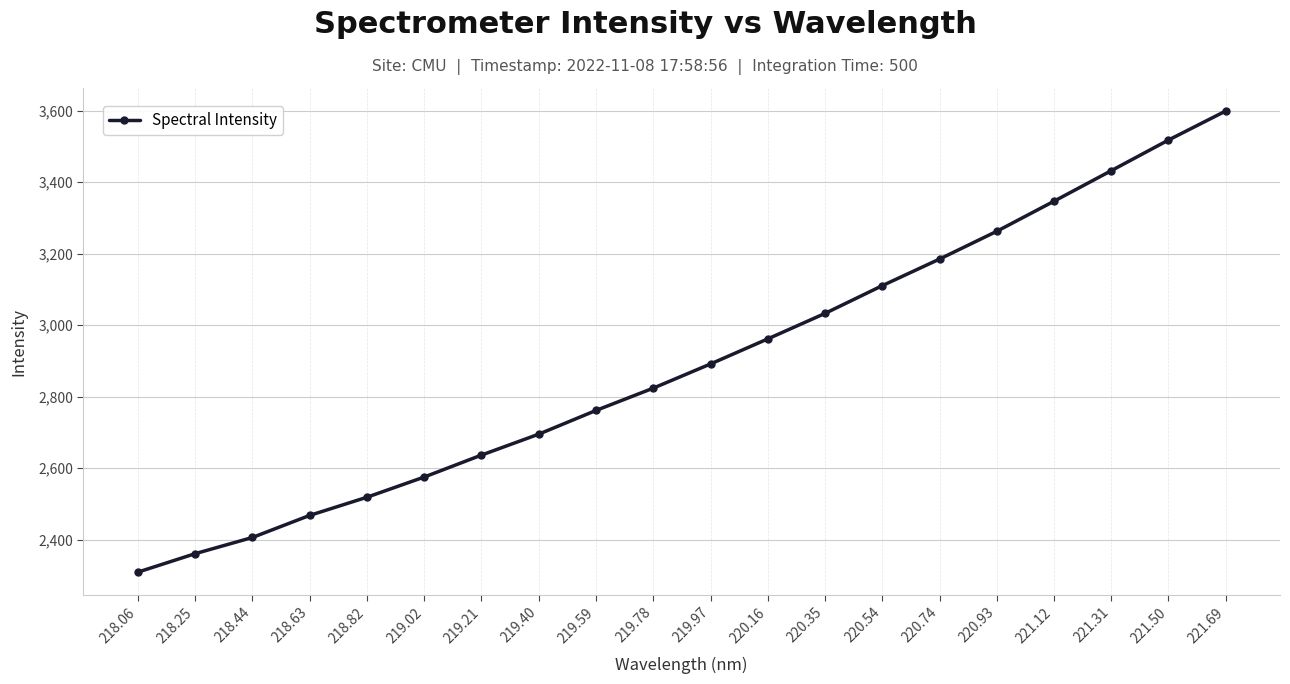

What is the greatest value displayed?

3599.2